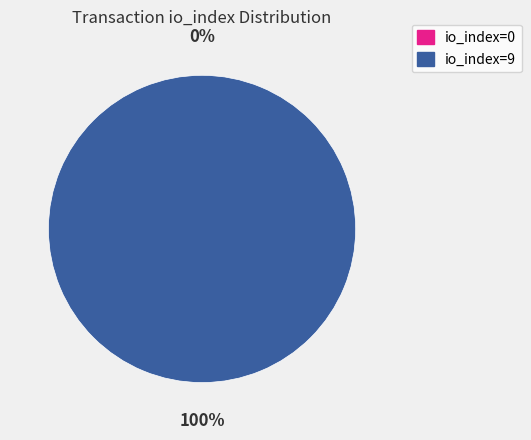

To the nearest percent, what is the difference between the largest and smallest slice percentages?

100%